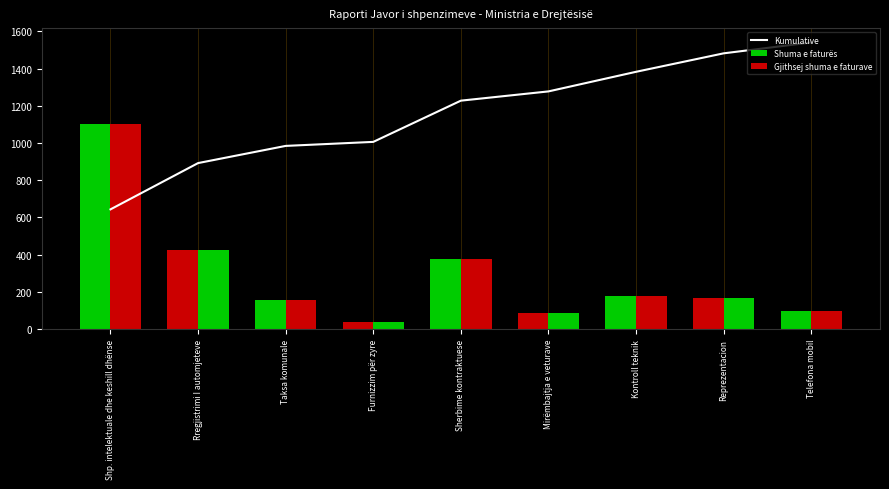

Which series has the widest spread of values?

Shuma e faturës